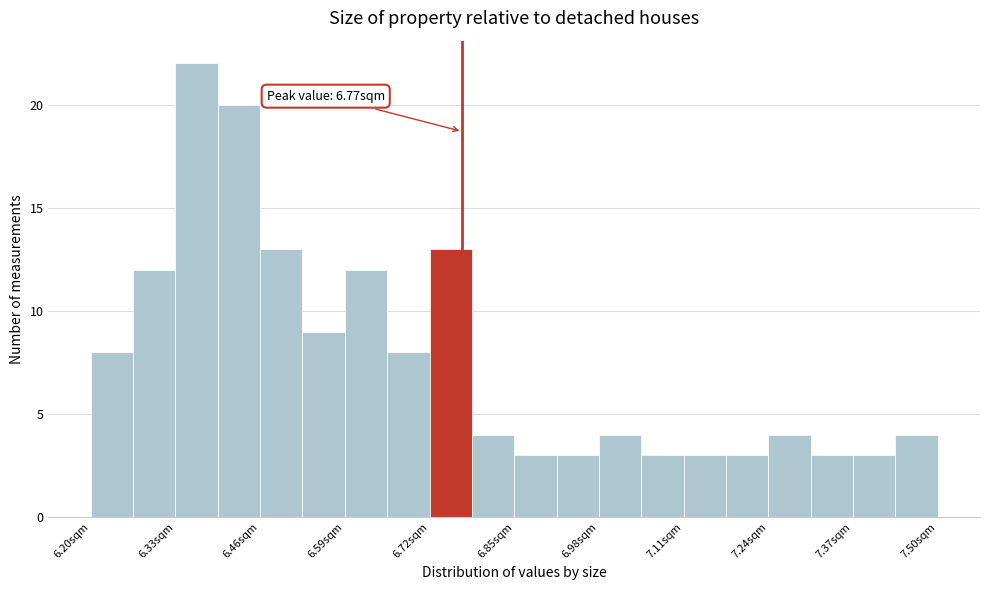

Around what value on the x-axis is the tallest bar? Give the approximate position of its centre, as read against the axis.

6.36